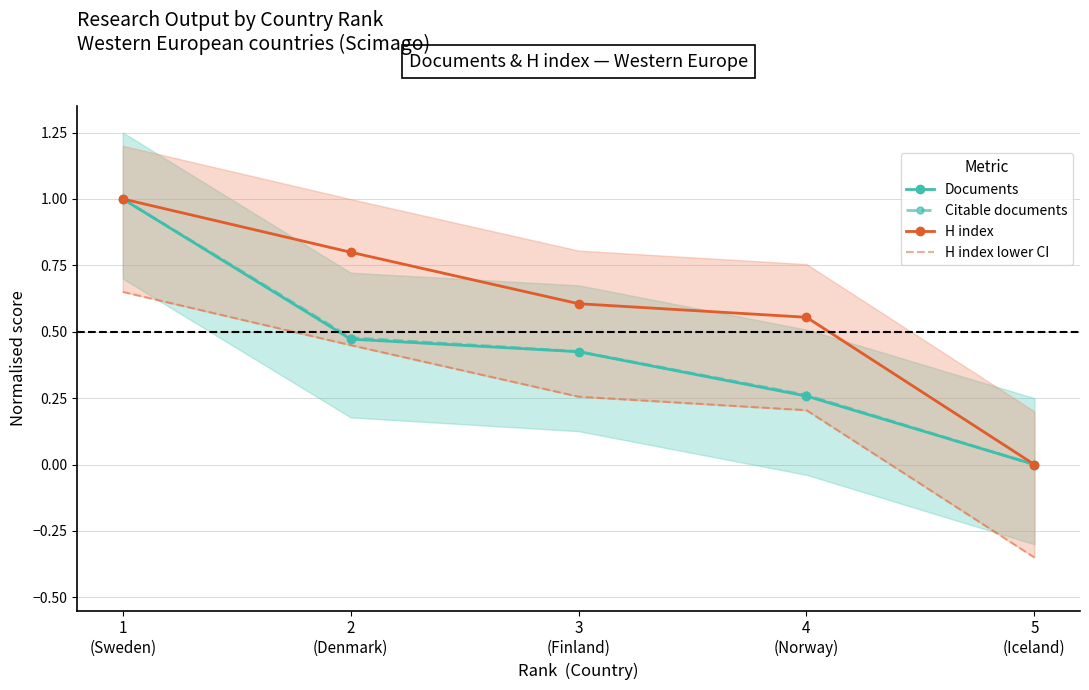

How many lines are shown in the chart?

4